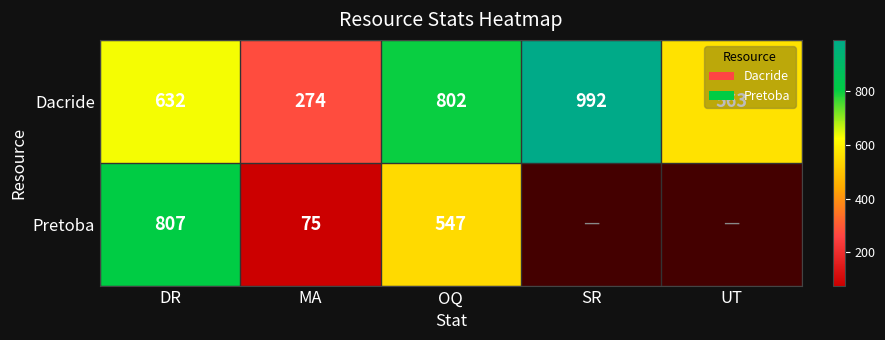

What is the difference between the highest and lowest values at DR?

175